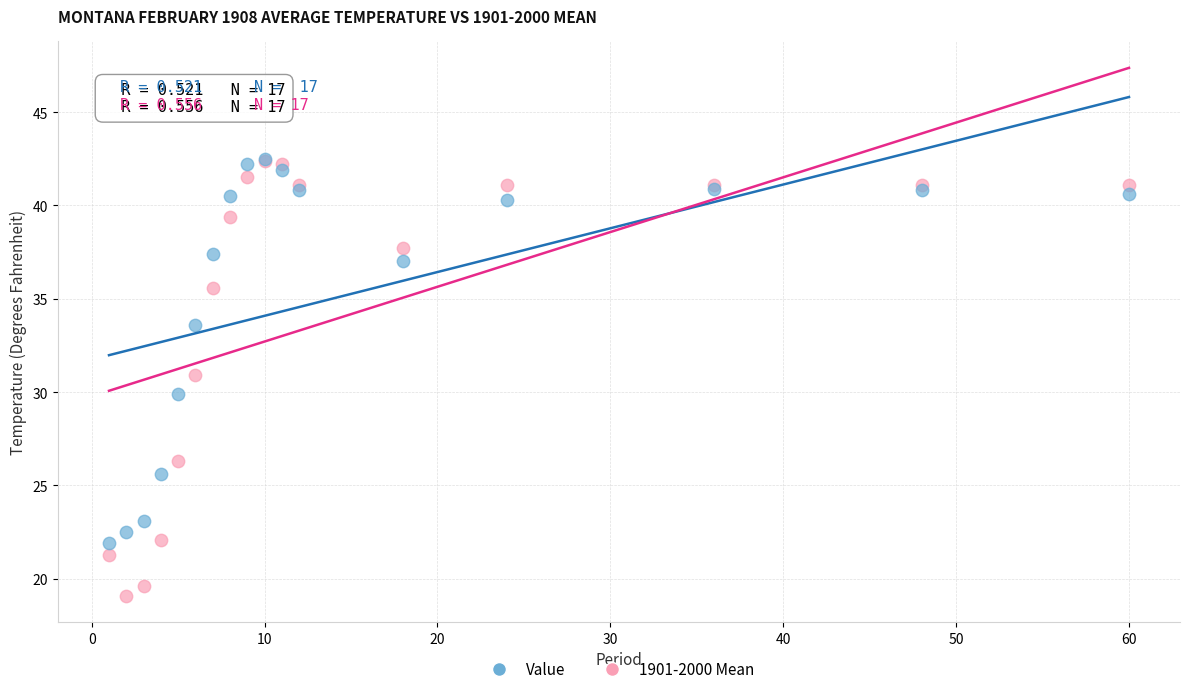

In the Value series, what Y value is closest to 32?

33.6